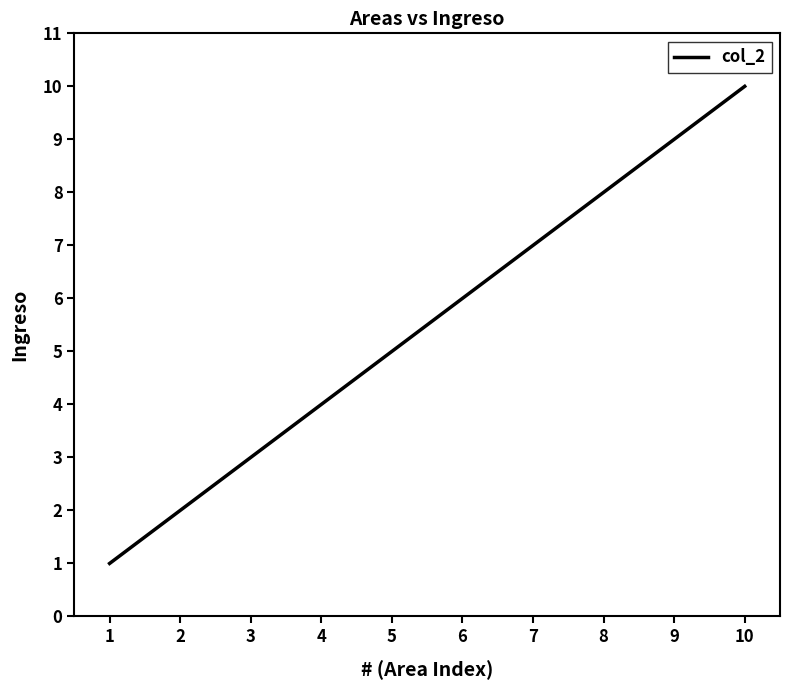

Rank the categories by value from lowest to highest.

1, 2, 3, 4, 5, 6, 7, 8, 9, 10